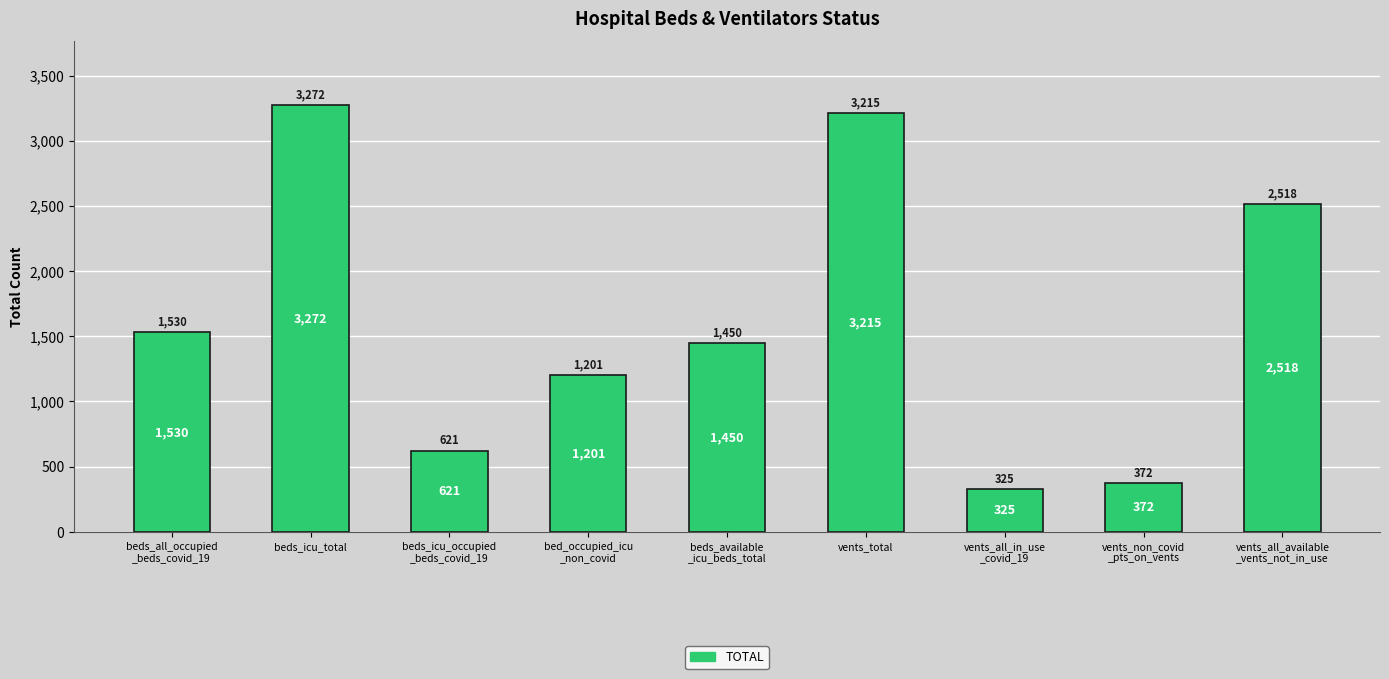

Reading right to left, extract all data points from this chart.

vents_all_available
_vents_not_in_use=2518	vents_non_covid
_pts_on_vents=372	vents_all_in_use
_covid_19=325	vents_total=3215	beds_available
_icu_beds_total=1450	bed_occupied_icu
_non_covid=1201	beds_icu_occupied
_beds_covid_19=621	beds_icu_total=3272	beds_all_occupied
_beds_covid_19=1530